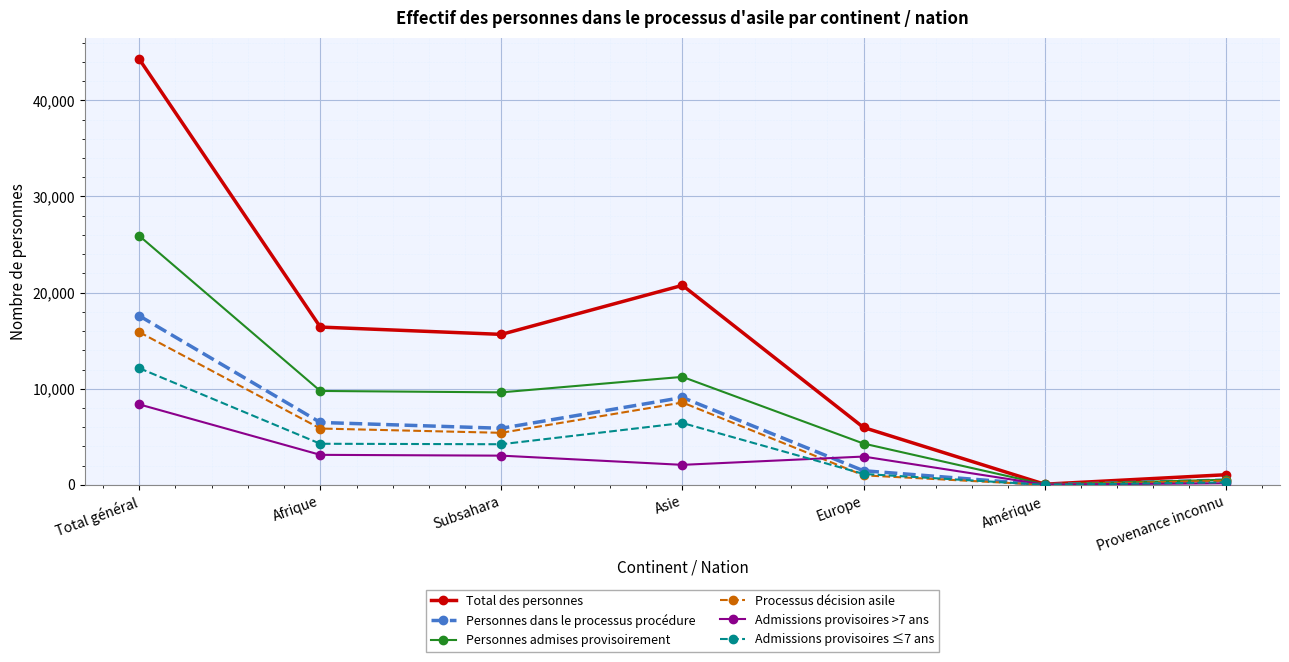

At which category does Personnes dans le processus procédure reach its first local peak?

Asie